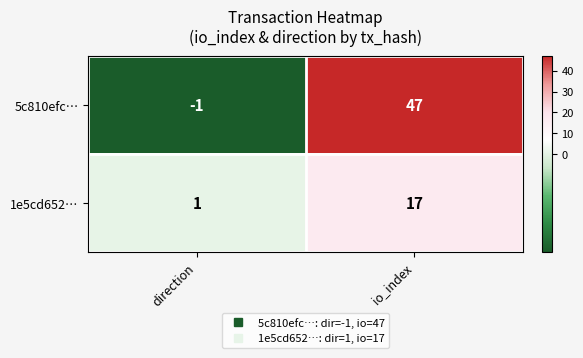

What is the sum of all 5c810efc… values?

46